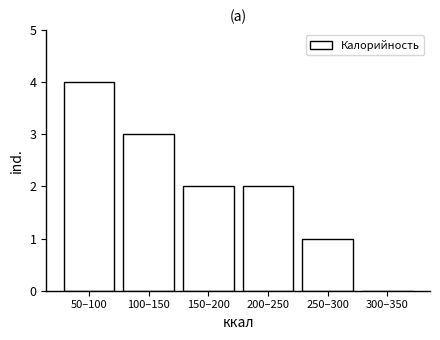

Reading left to right, extract all data points from this chart.

50–100=4	100–150=3	150–200=2	200–250=2	250–300=1	300–350=0